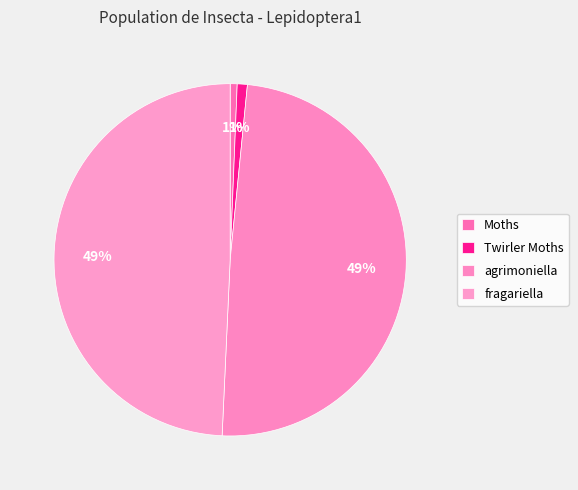

Count the number of slices in the pie.

4